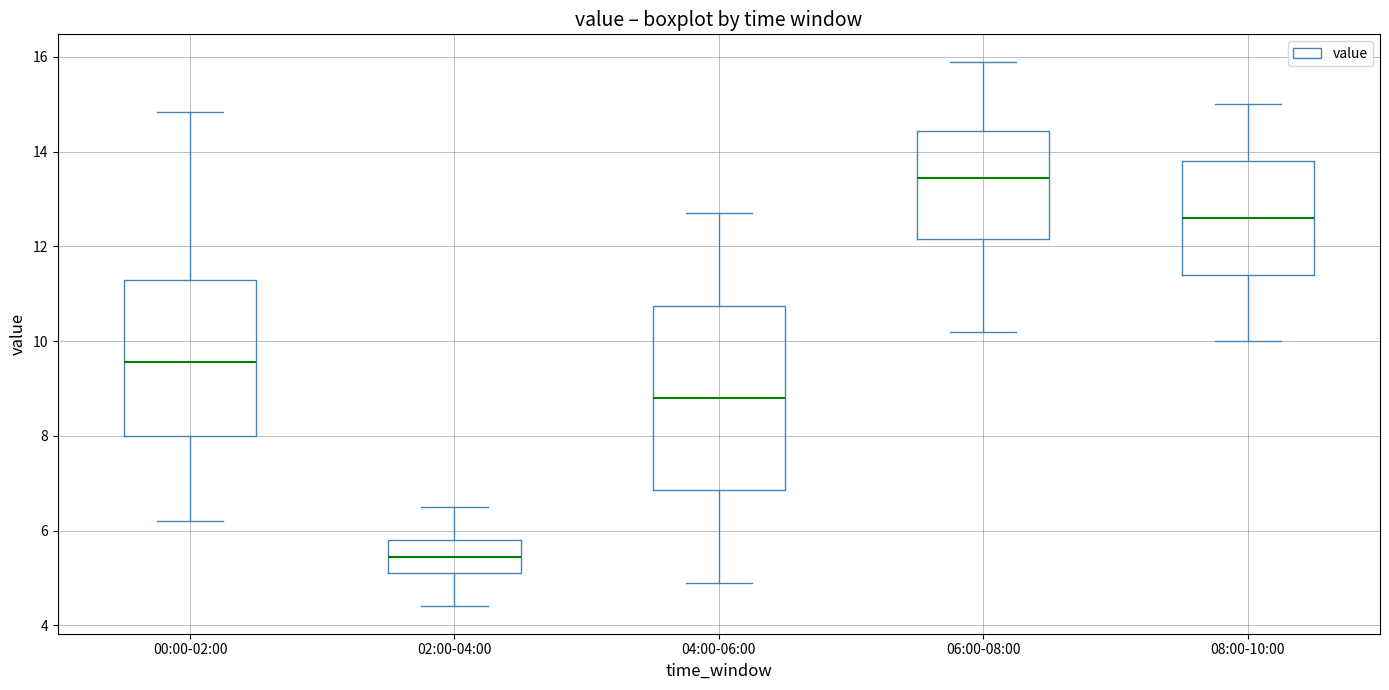

Reading left to right, transcribe this box plot: for each box, give where its median line is, the range the box spans, and where its two whiskers end, as read against the y-axis. The values are not printed on the chart, so give them approximately, as read against the axis.

00:00-02:00: median 9.6, box 8.0 to 11.2, whiskers 6.2 to 14.8
02:00-04:00: median 5.4, box 5.2 to 5.8, whiskers 4.4 to 6.6
04:00-06:00: median 8.8, box 6.8 to 10.8, whiskers 5.0 to 12.8
06:00-08:00: median 13.4, box 12.2 to 14.4, whiskers 10.2 to 16.0
08:00-10:00: median 12.6, box 11.4 to 13.8, whiskers 10.0 to 15.0